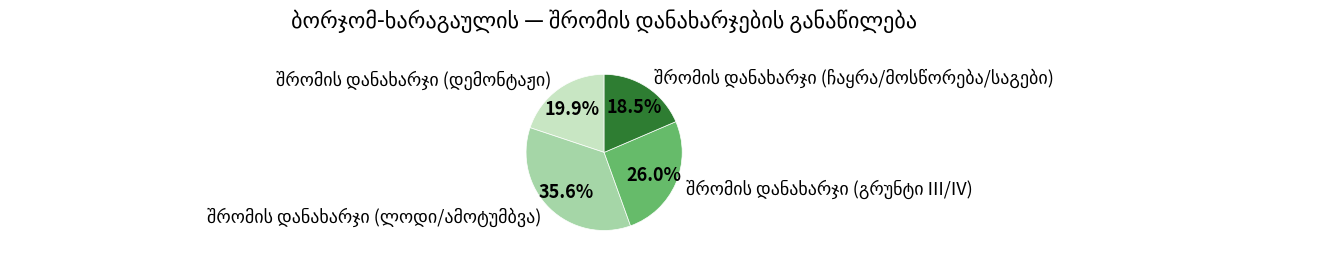

Is there any slice that represents more than half of the pie?

No